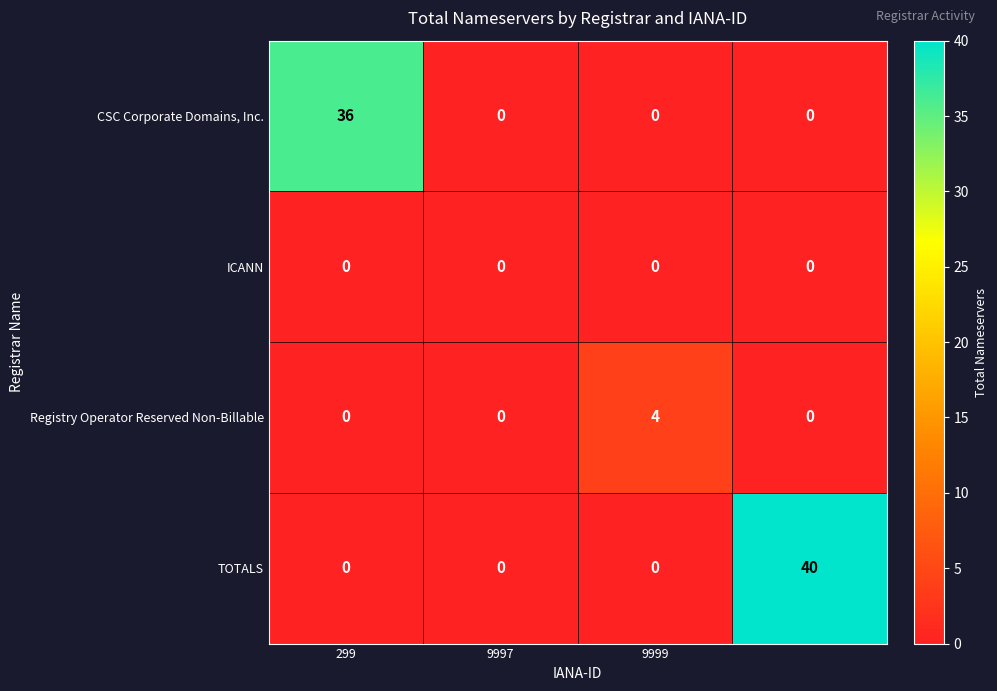

What is the greatest value displayed?

40